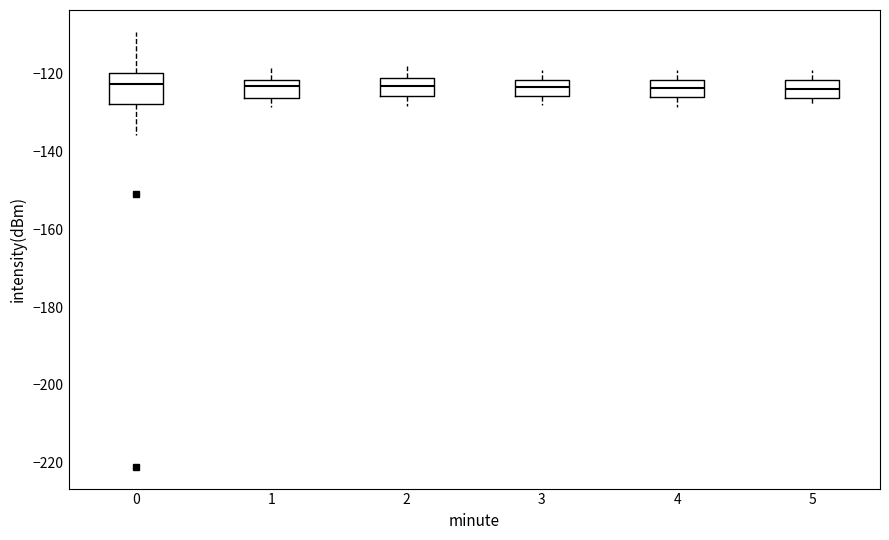

Where is the upper edge of the box at x = 1 on the y-axis? The values are not printed on the chart, so give them approximately, as read against the axis.

-122